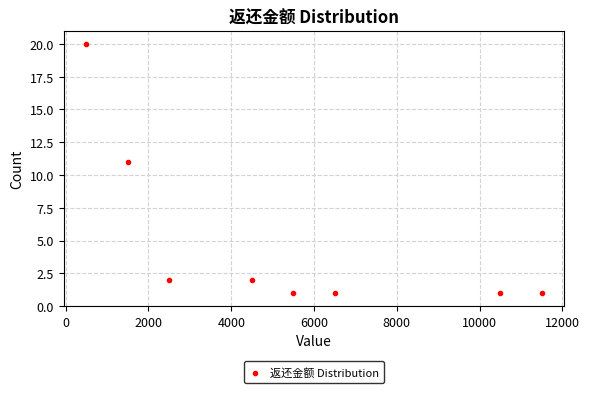

What is the average Y value?

5